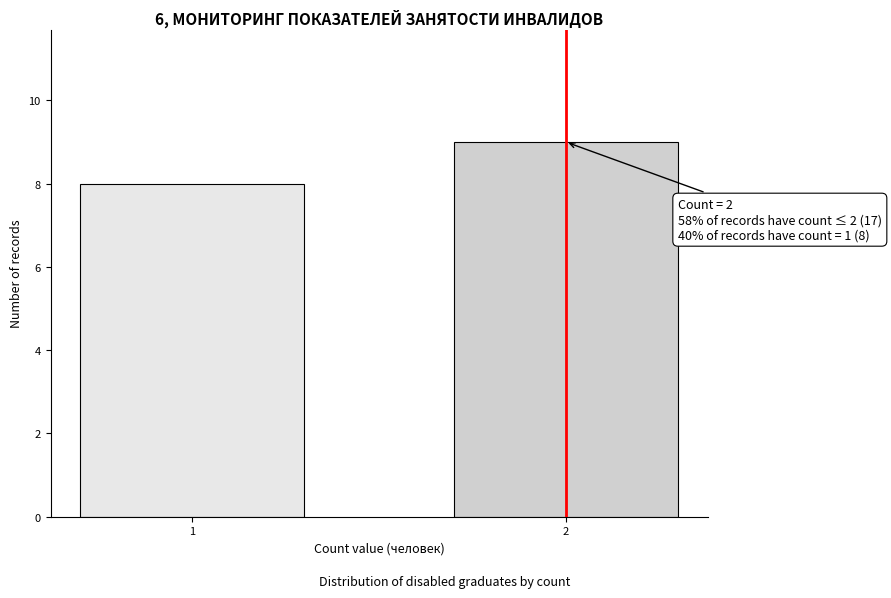

Reading right to left, list all the values displayed in this chart.

2=9	1=8